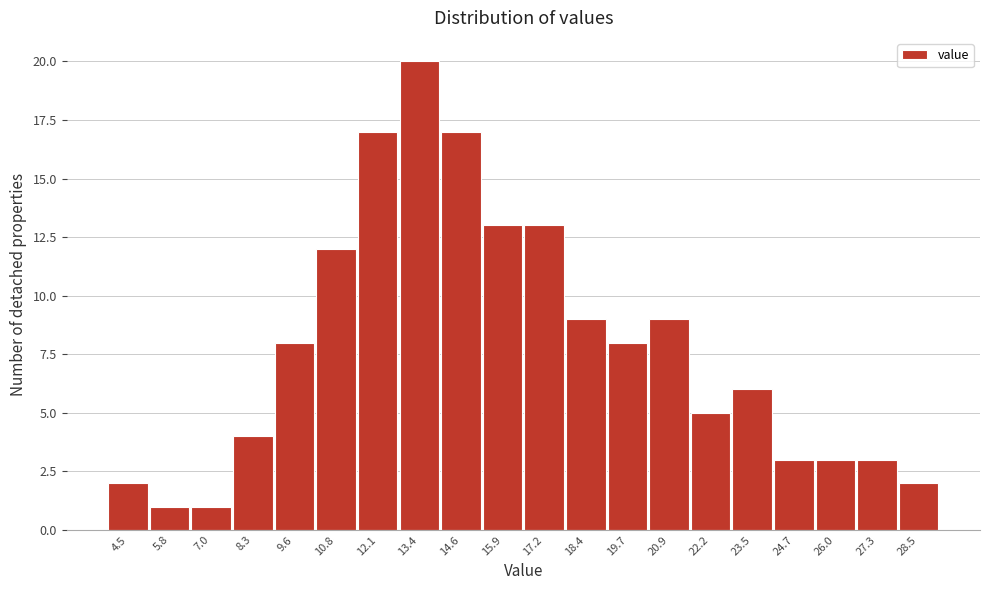

Reading right to left, extract all data points from this chart.

28.5=2	27.3=3	26.0=3	24.7=3	23.5=6	22.2=5	20.9=9	19.7=8	18.4=9	17.2=13	15.9=13	14.6=17	13.4=20	12.1=17	10.8=12	9.6=8	8.3=4	7.0=1	5.8=1	4.5=2